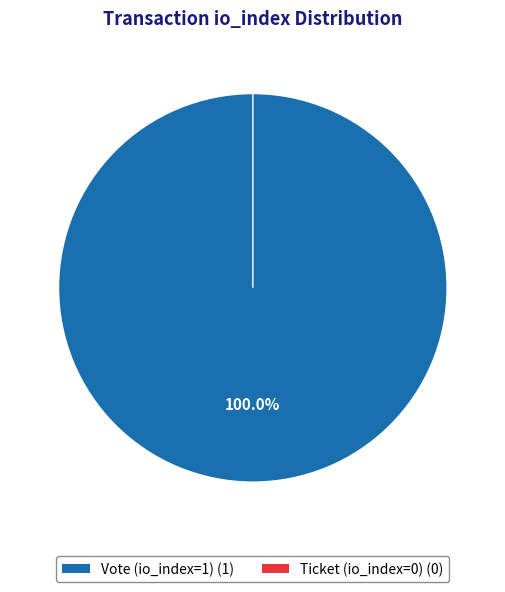

Which slice is the largest?

Vote (io_index=1)